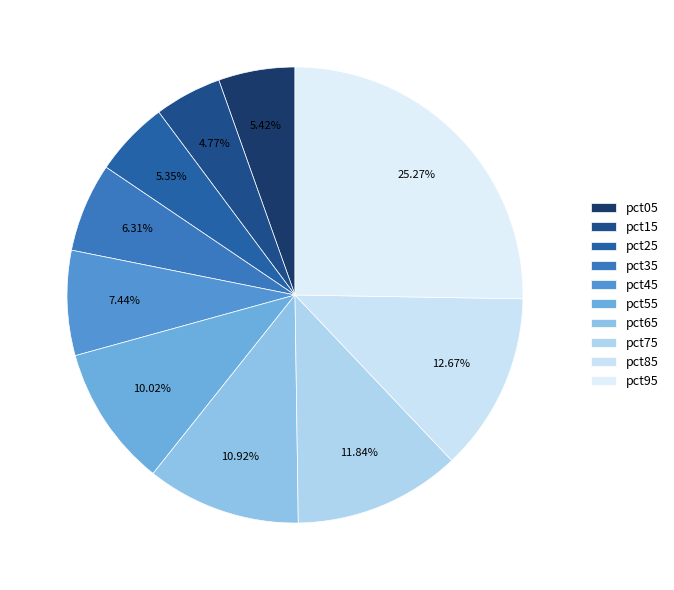

How many slices are in this pie chart?

10